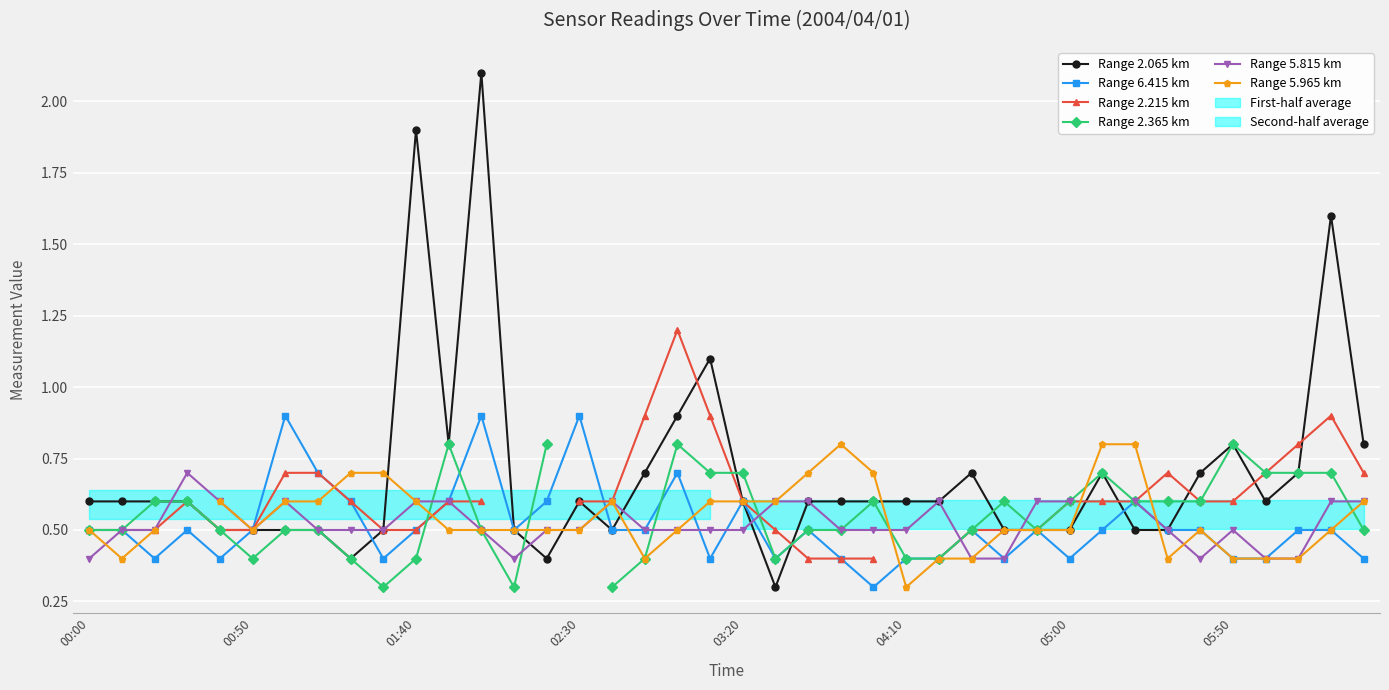

What is the difference between the highest and lowest values at 24?

0.4